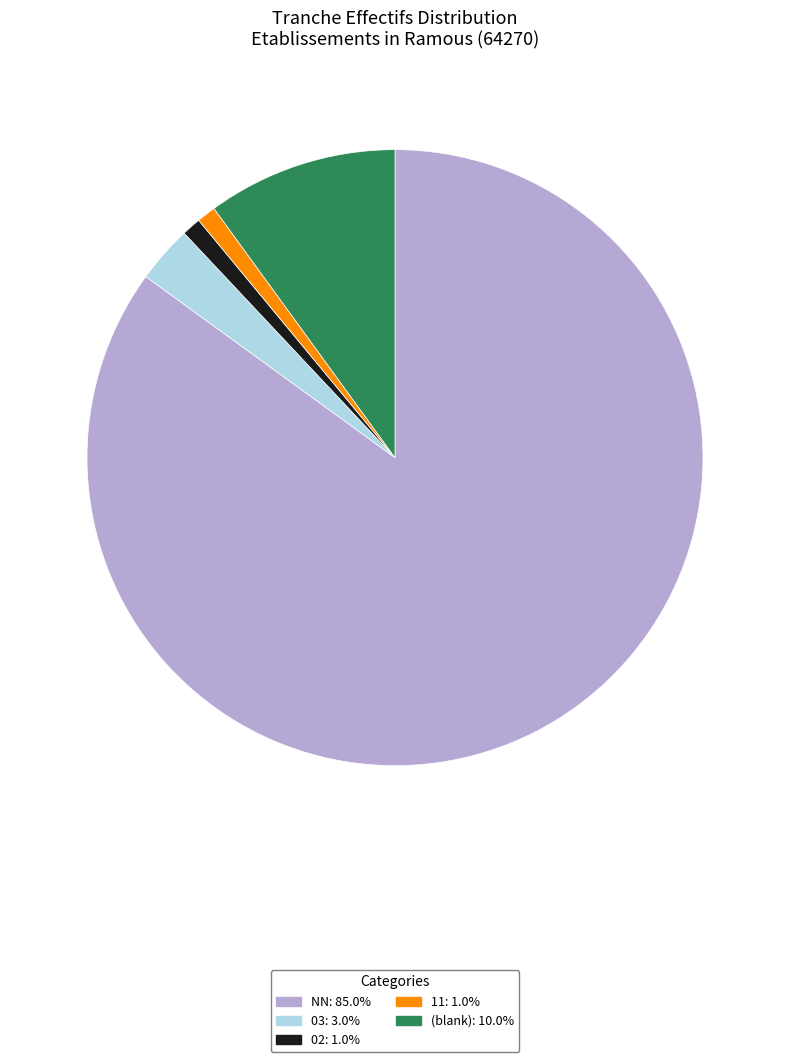

Is the sum of 03: 3.0% and NN: 85.0% greater than half?

Yes